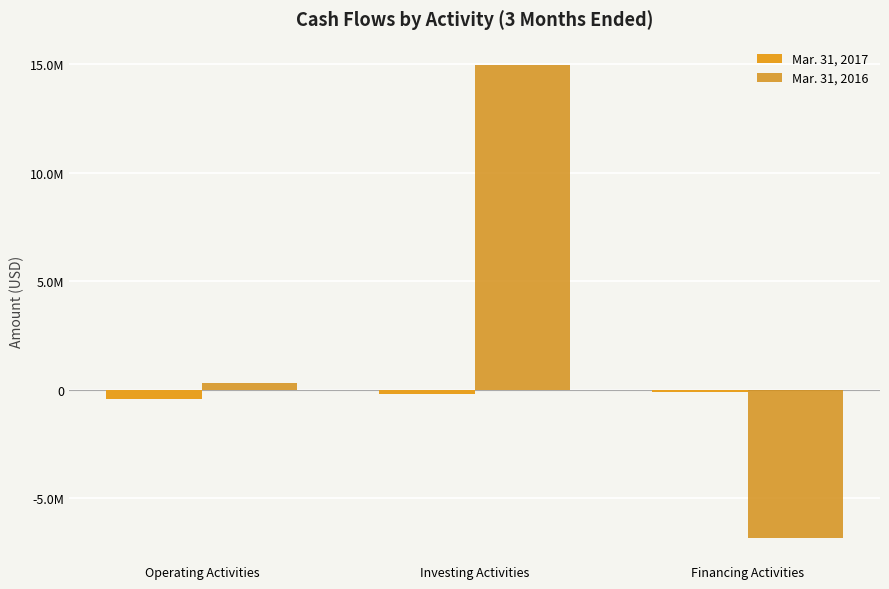

Rank the categories by Mar. 31, 2017 value from highest to lowest.

Financing Activities, Investing Activities, Operating Activities